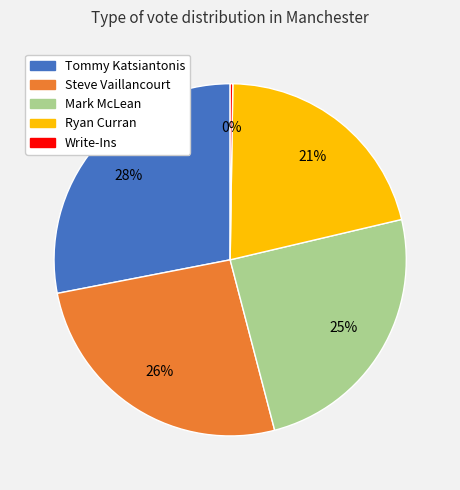

Which category has the biggest portion of the pie?

Tommy Katsiantonis